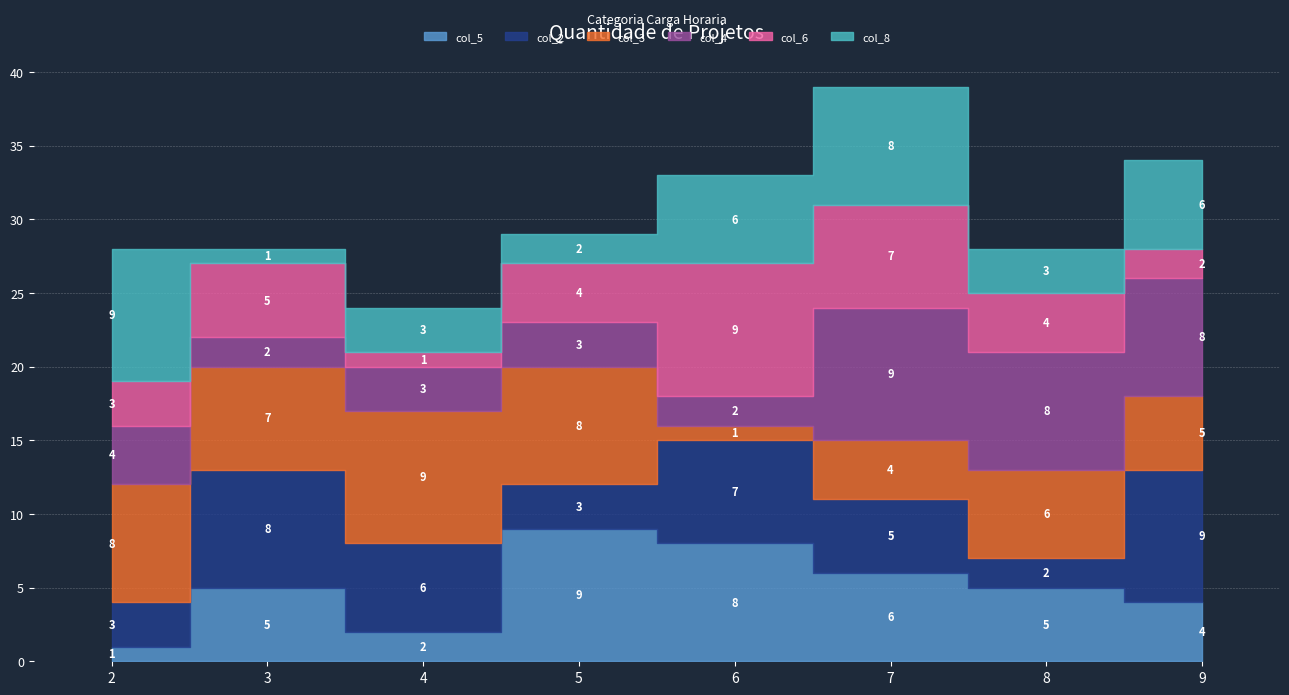

At how many categories does at least one series exceed 7?

8